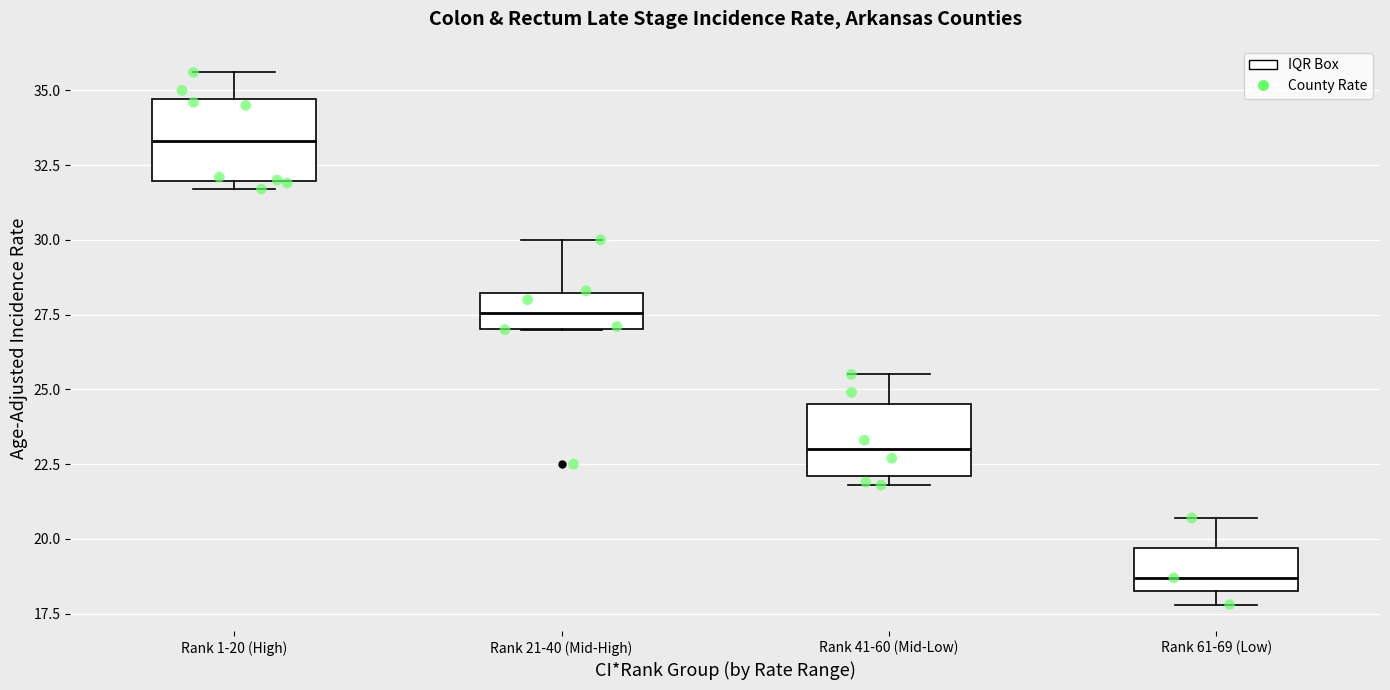

Which box's median line is the highest?

Rank 1-20 (High)